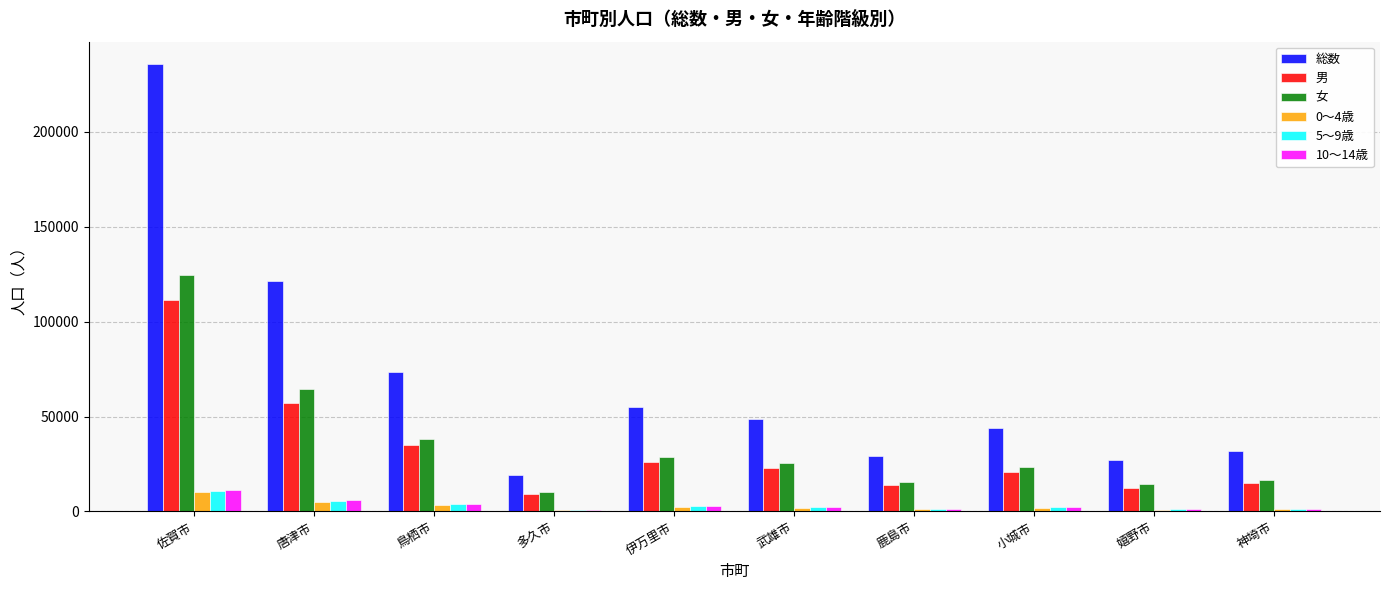

Which series changed the most between 鳥栖市 and 多久市?

総数